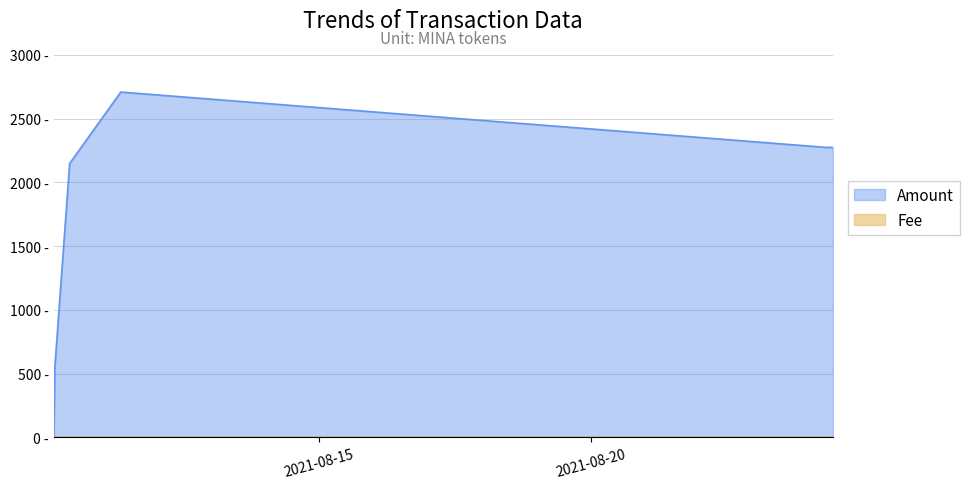

In Amount, how many points are higher than both neighbors (excluding endpoints)?

1